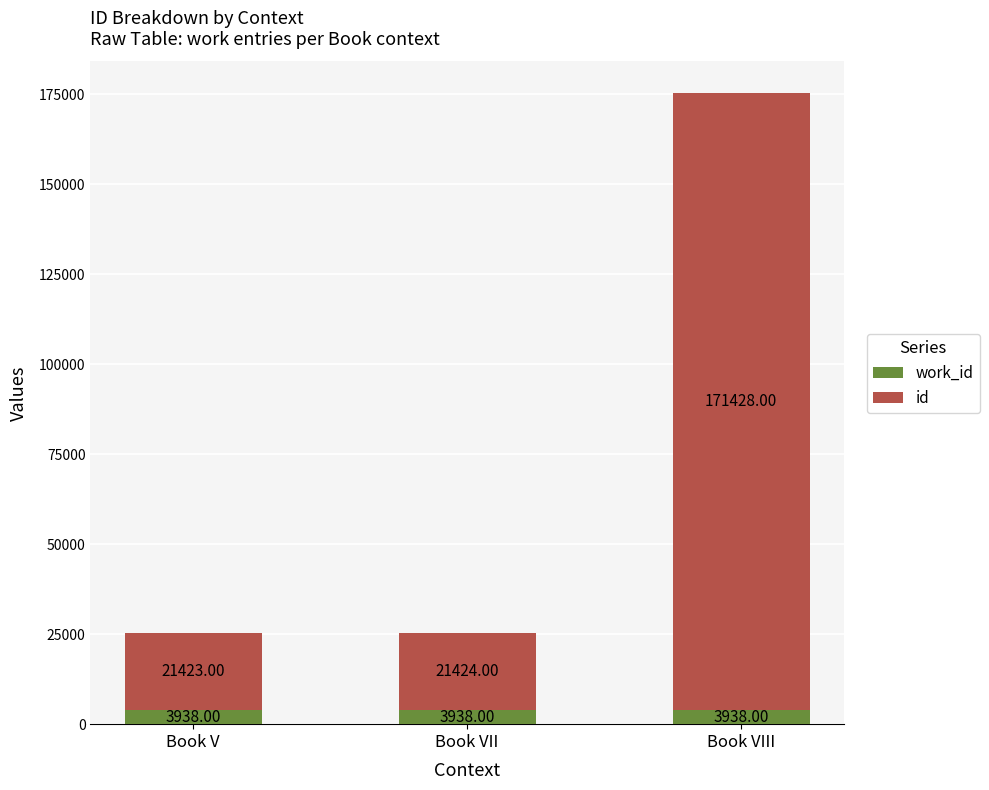

At which category is the sum across all series the highest?

Book VIII